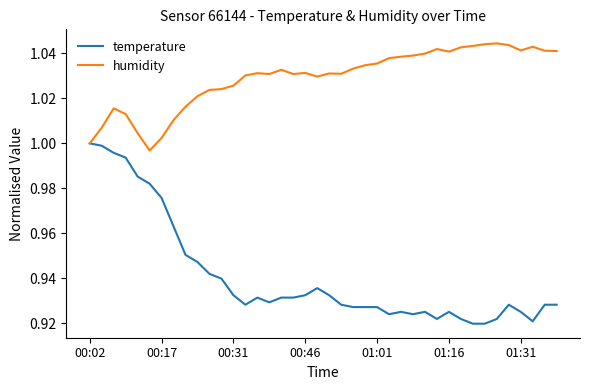

Which series has the largest range (max minus min)?

temperature